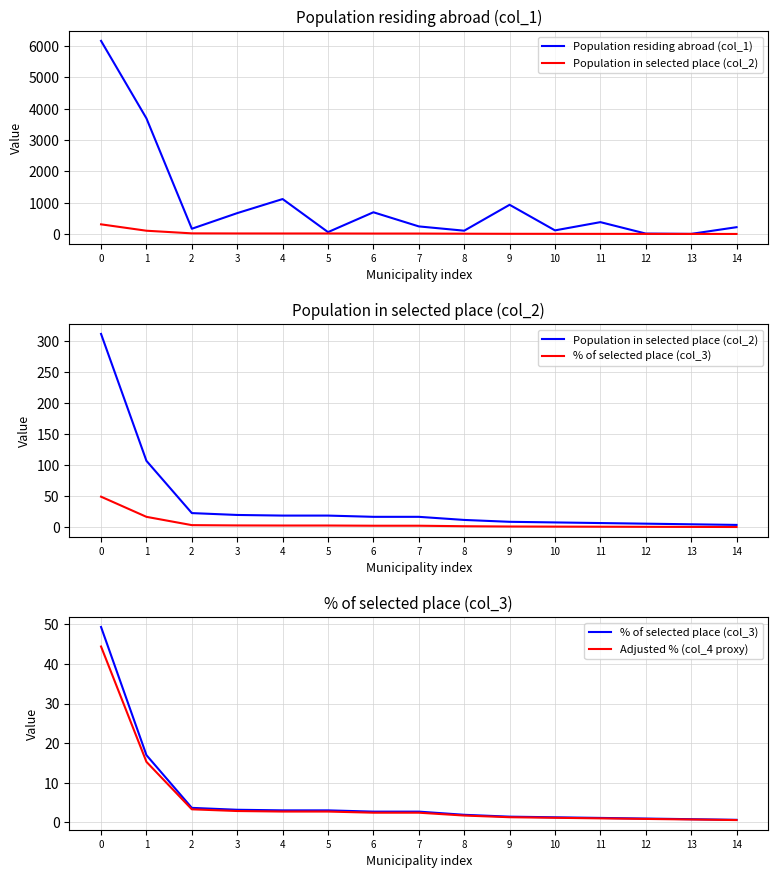

What is the approximate value of Population residing abroad (col_1) at 8?

108.0